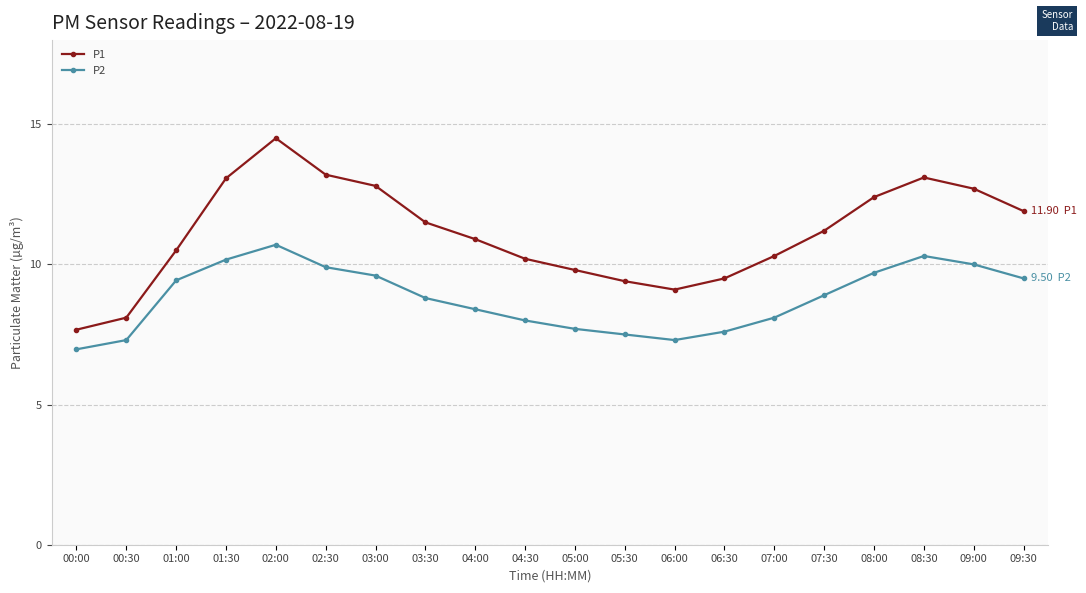

What is the difference between the highest and lowest values at 06:30?

1.9